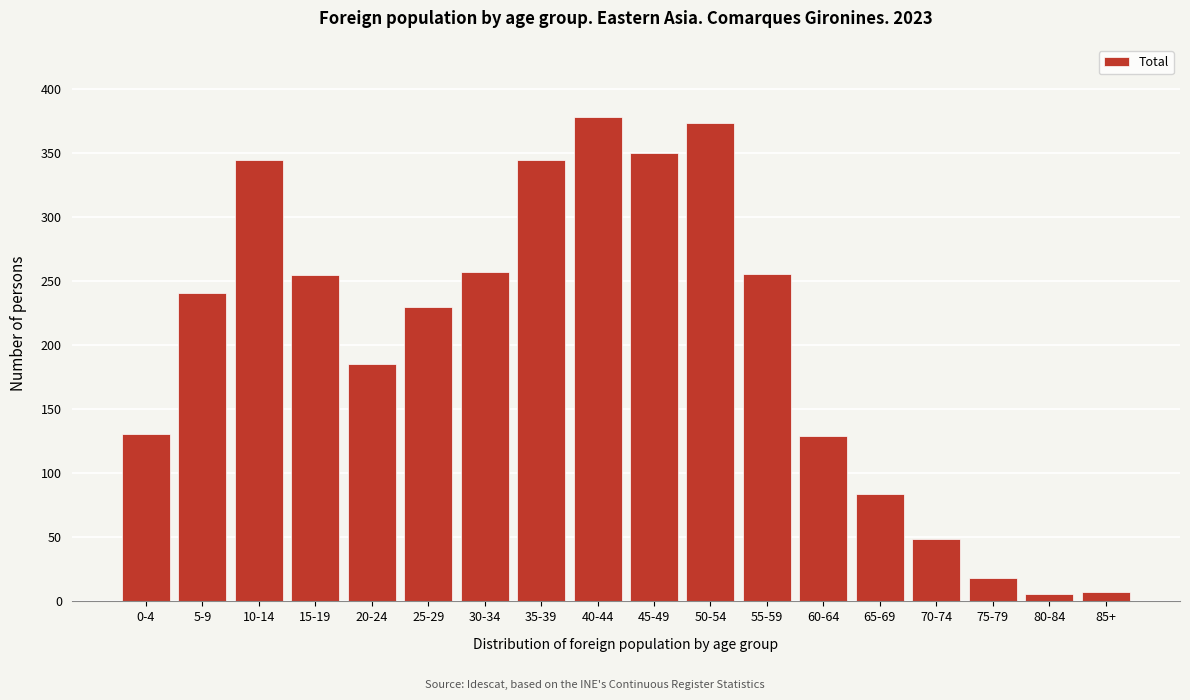

What is the change in value from 0-4 to 10-14?

+214